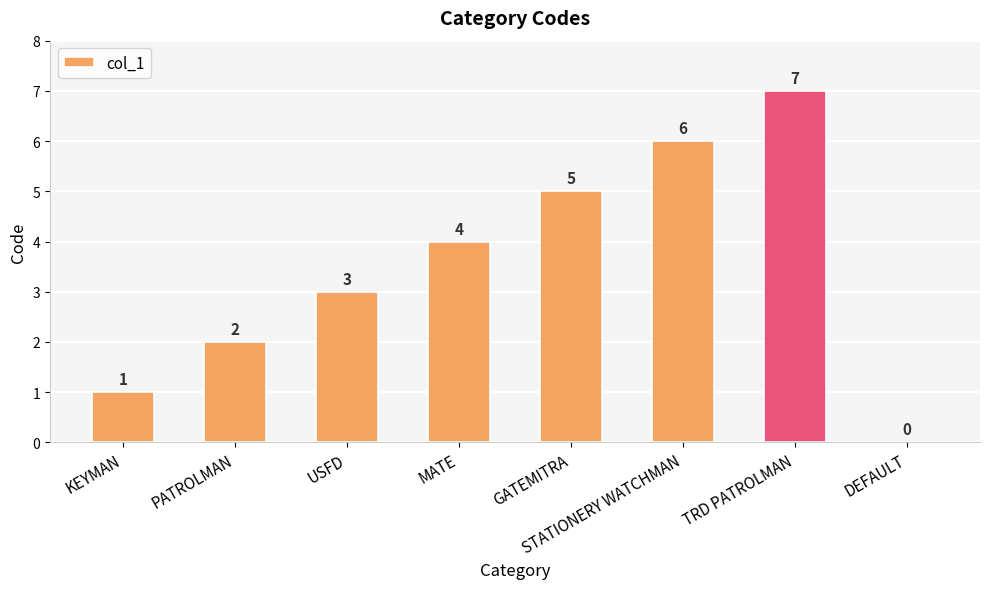

What is the greatest value displayed?

7